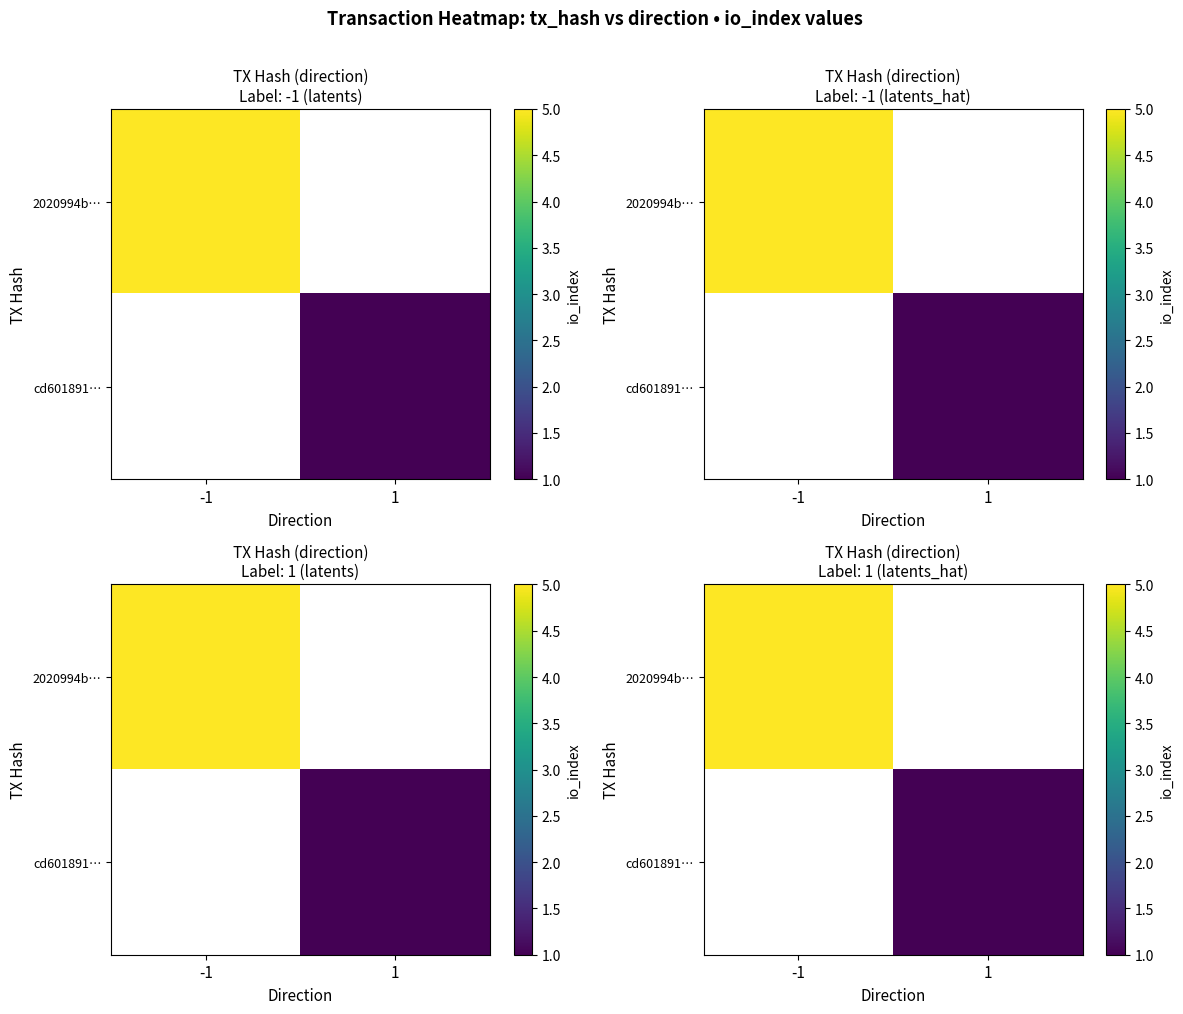

Which series has the widest spread of values?

2020994b…